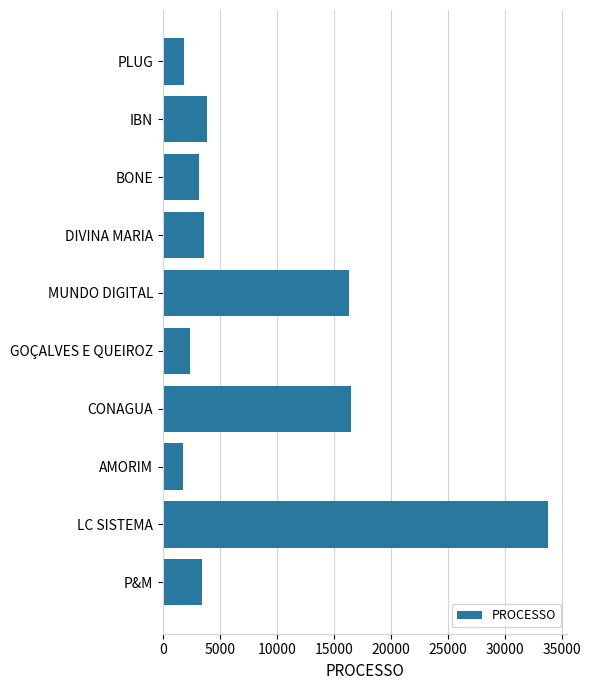

How many data points does each series have?

10